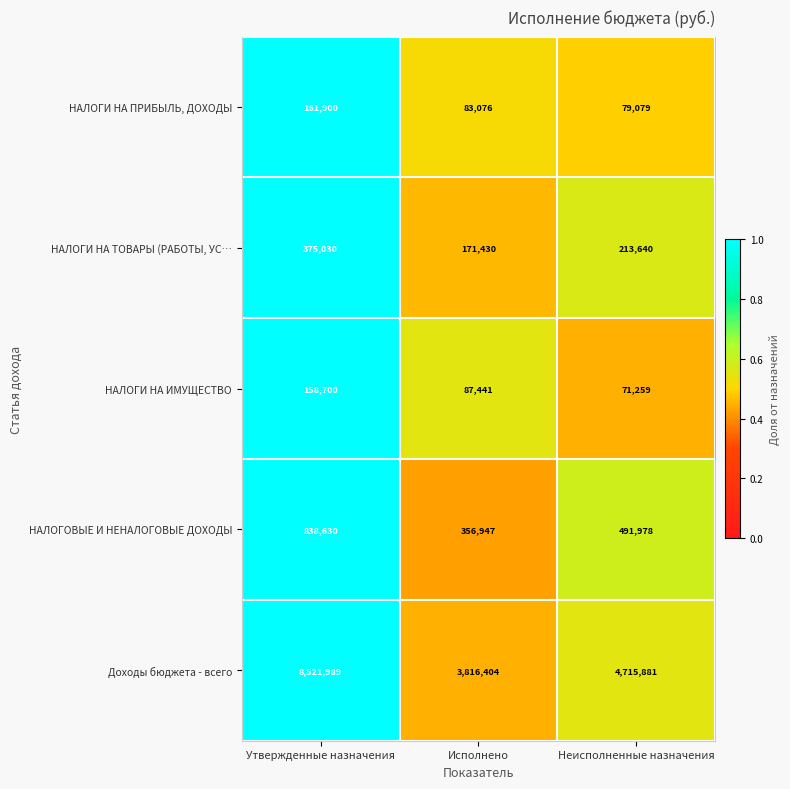

What is the difference between the maximum and second lowest values in the НАЛОГИ НА ИМУЩЕСТВО series?

71259